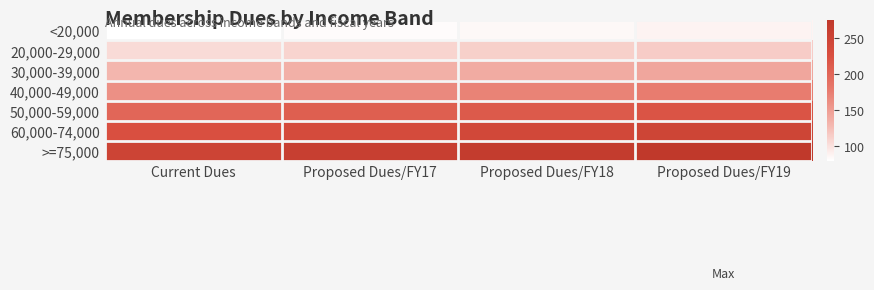

What is the minimum value shown in the chart?

80